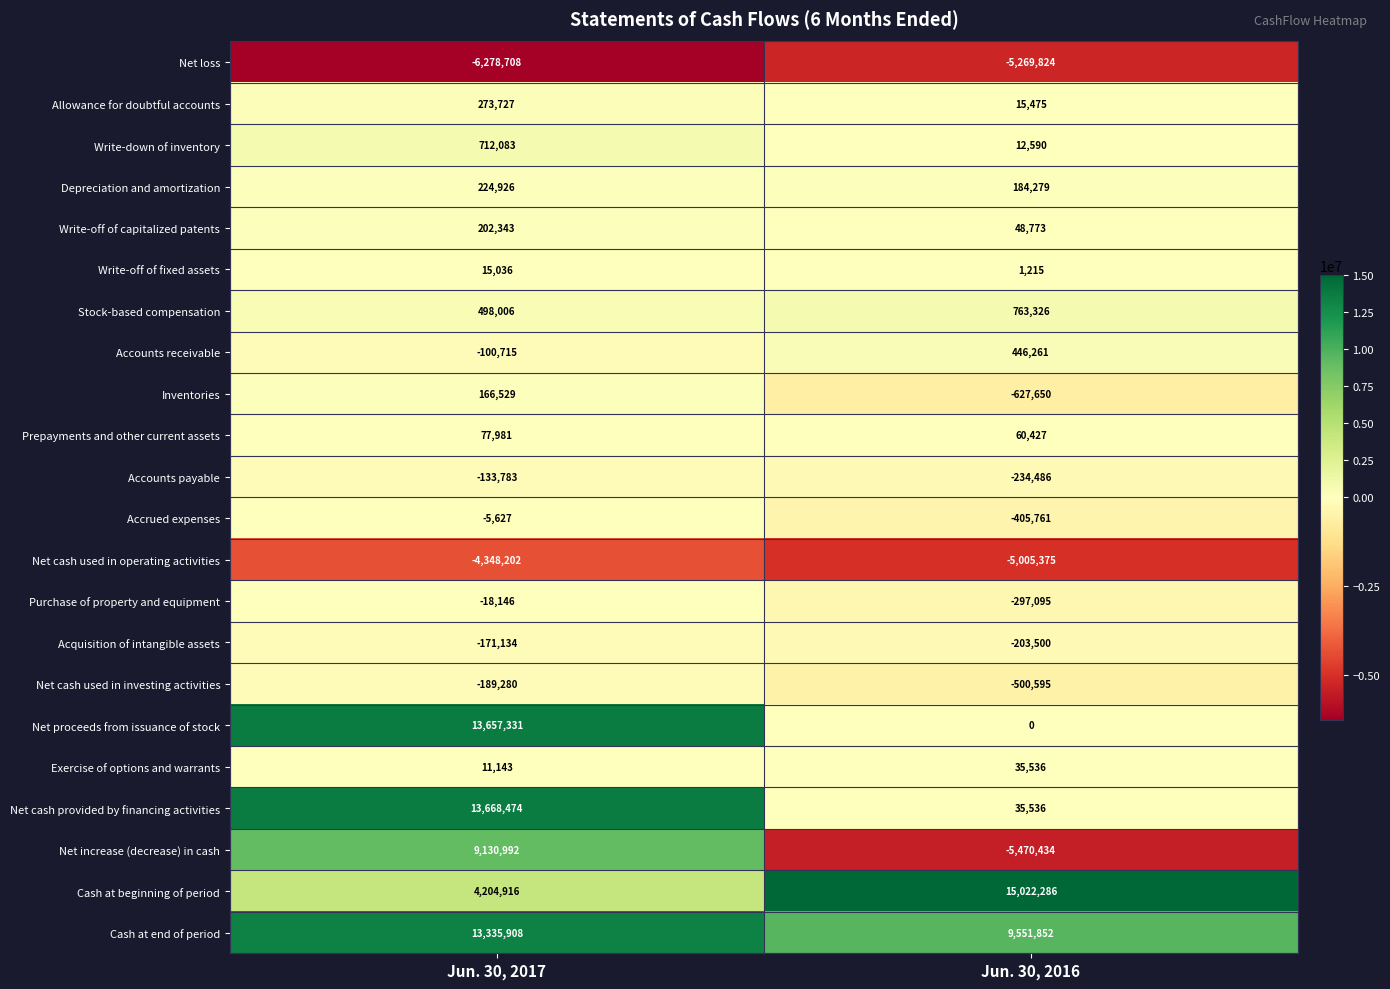

List the series in order of their peak value, highest first.

Cash at beginning of period, Net cash provided by financing activities, Net proceeds from issuance of stock, Cash at end of period, Net increase (decrease) in cash, Stock-based compensation, Write-down of inventory, Accounts receivable, Allowance for doubtful accounts, Depreciation and amortization, Write-off of capitalized patents, Inventories, Prepayments and other current assets, Exercise of options and warrants, Write-off of fixed assets, Accrued expenses, Purchase of property and equipment, Accounts payable, Acquisition of intangible assets, Net cash used in investing activities, Net cash used in operating activities, Net loss